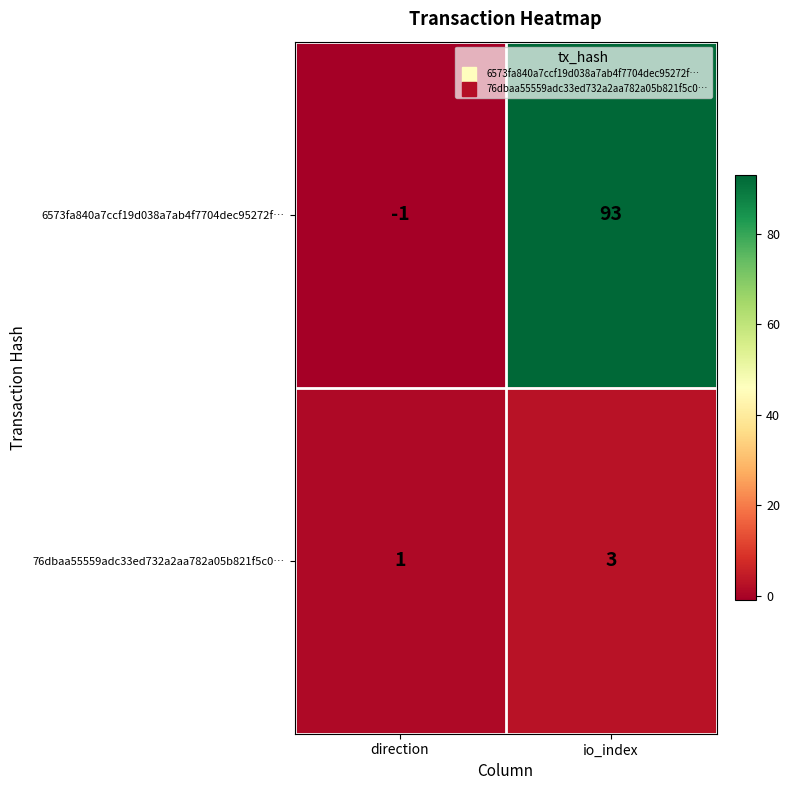

At which category does the chart reach its minimum across all series?

direction